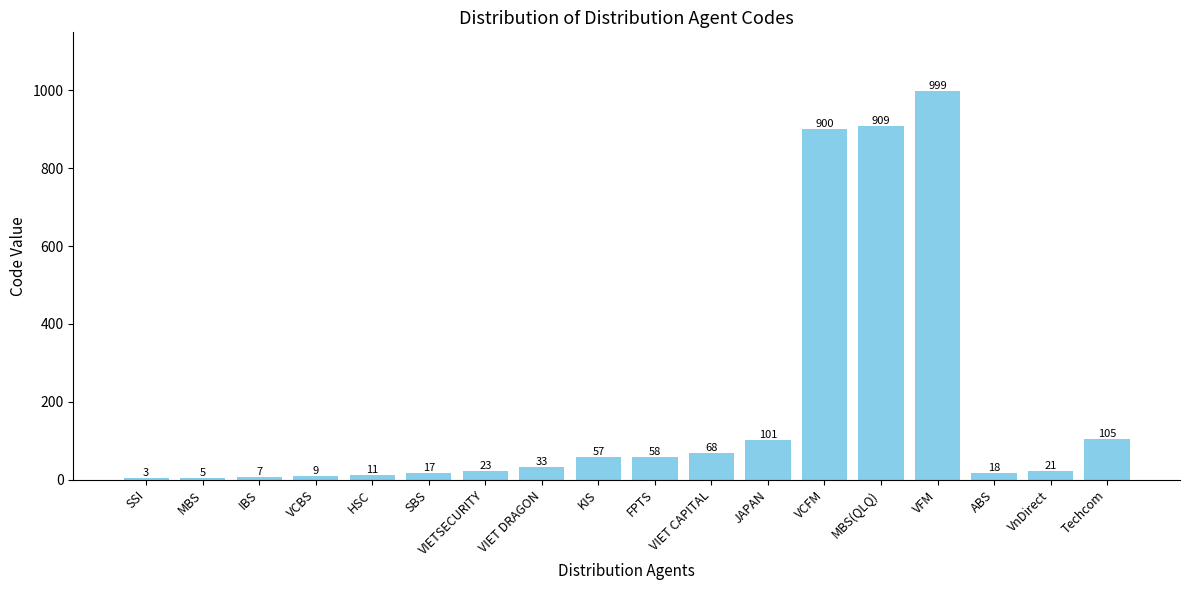

Are the bars horizontal?

No